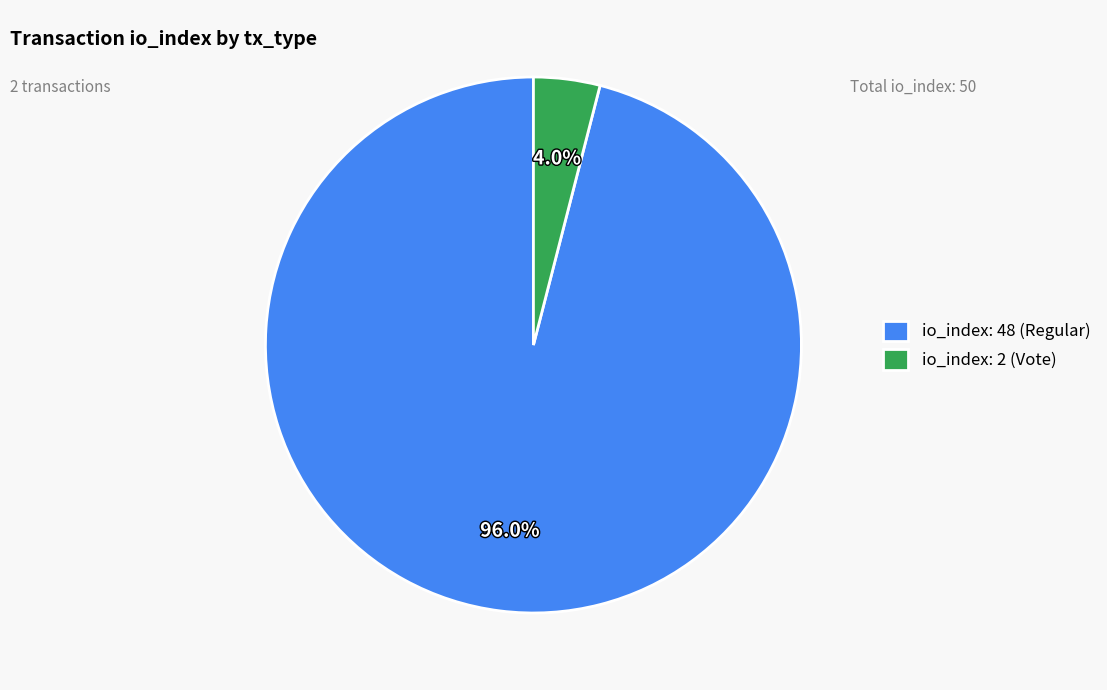

To the nearest percent, what portion does io_index: 48 (Regular) represent?

96%